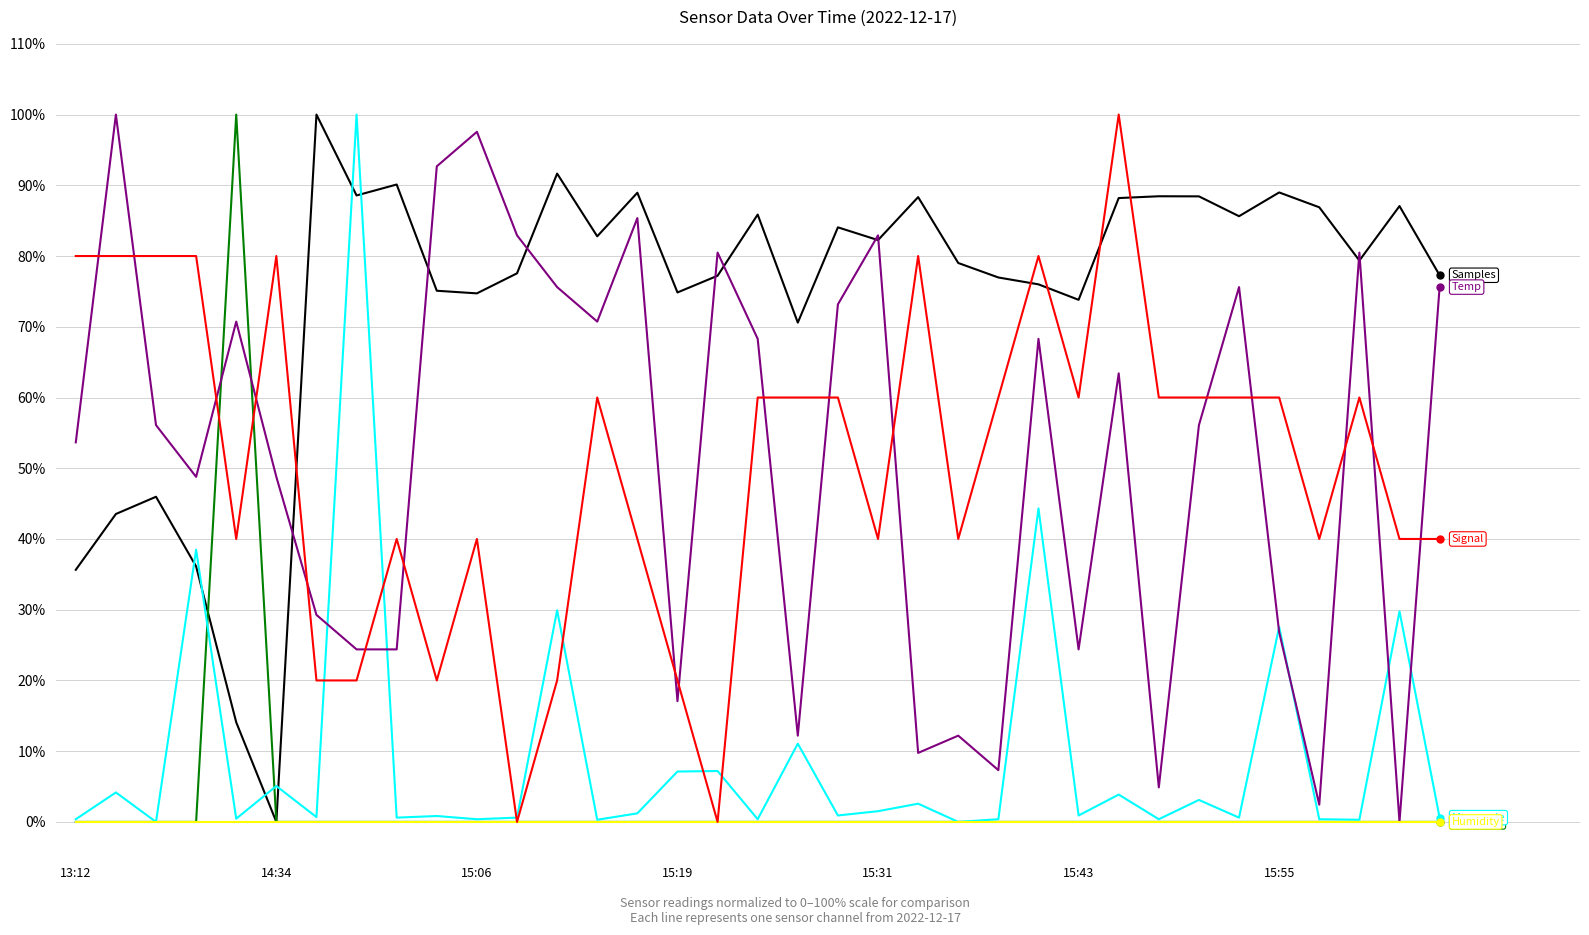

What is the greatest value displayed?

100.0